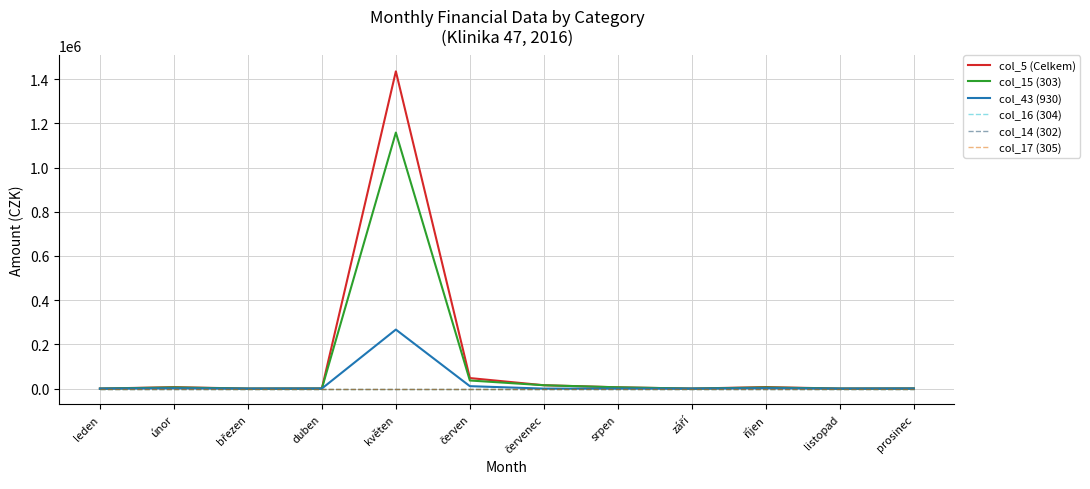

Is this an area chart (filled region under the line)?

No